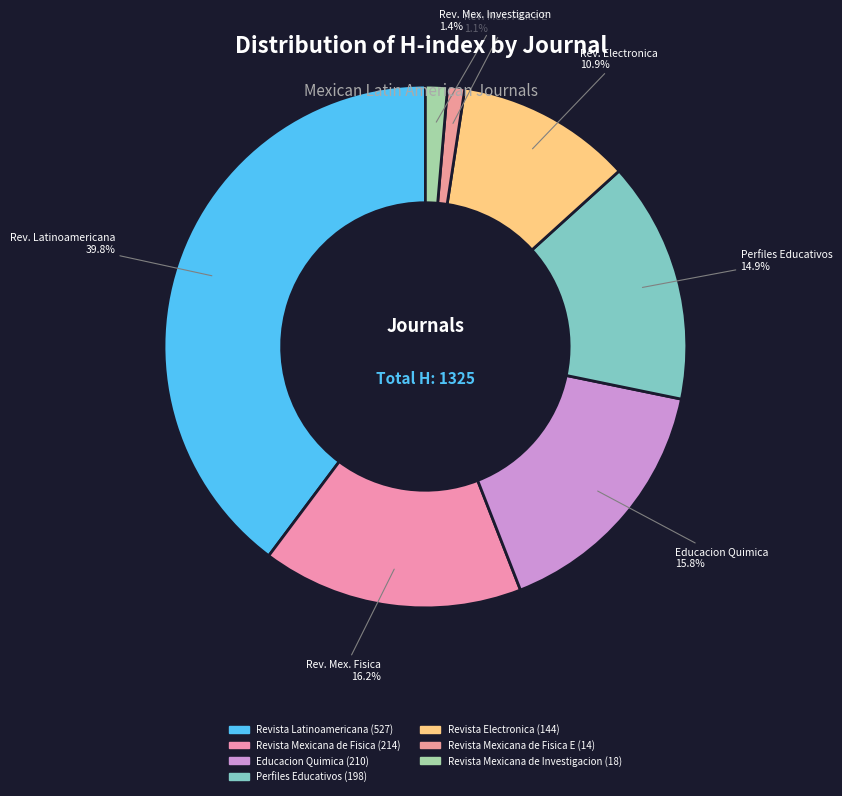

Is there any slice that represents more than half of the pie?

No